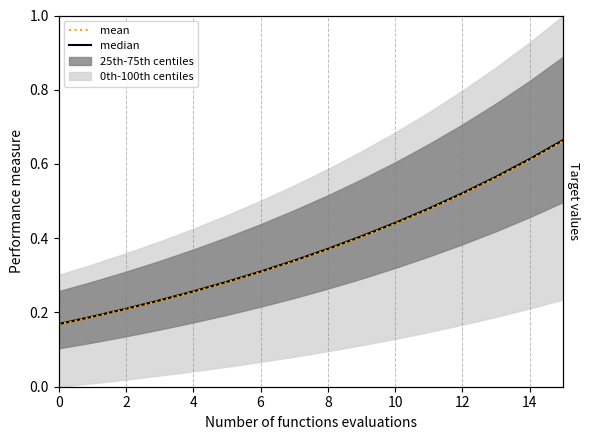

Is it true that median equals 0.2 at 11?

False